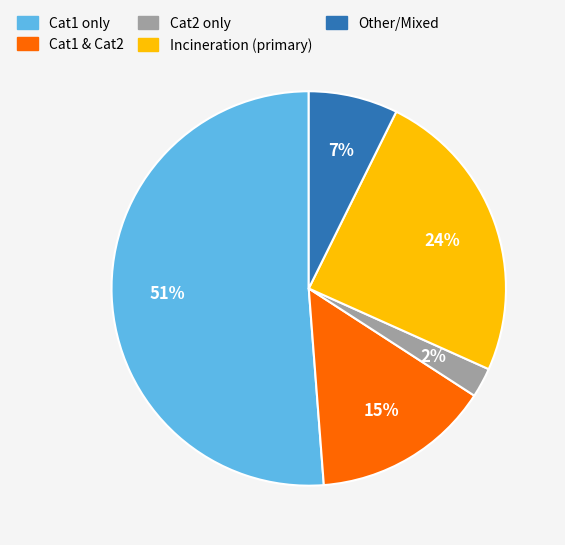

How many slices are in this pie chart?

5